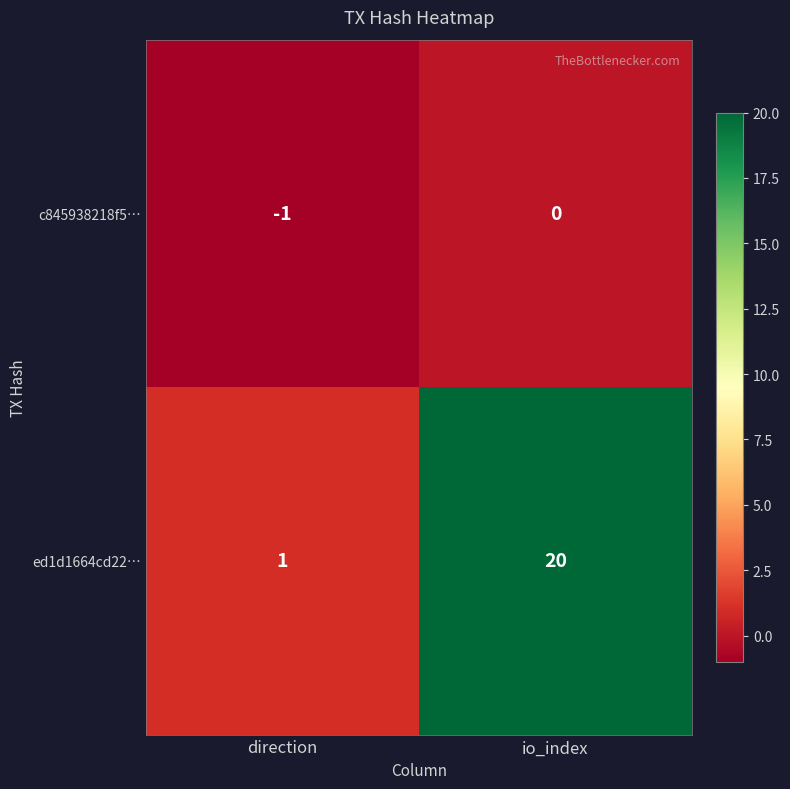

At how many categories does at least one series exceed 7?

1